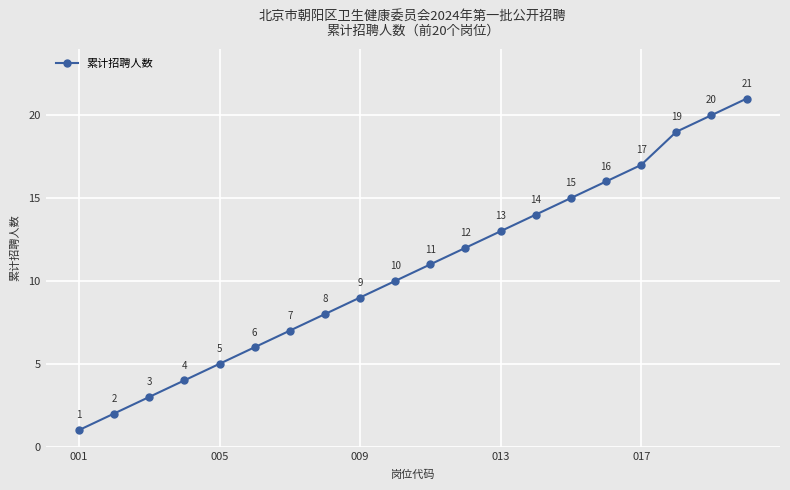

True or false: the data has more than 0 interior local peaks.

False